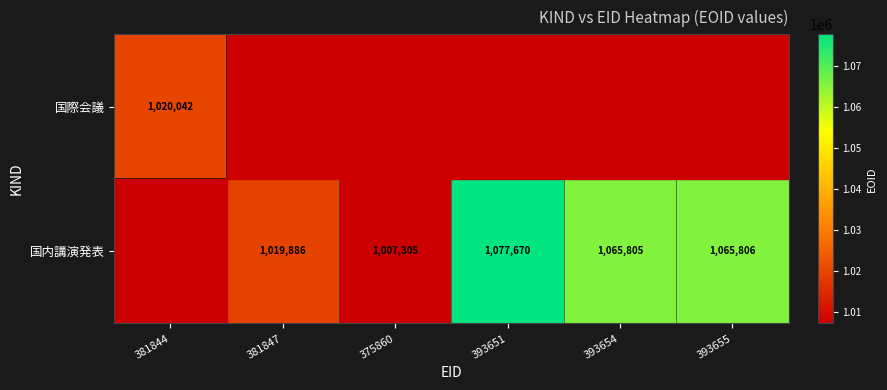

The value of 国内講演発表 at 393651 is 1693098. True or false?

False